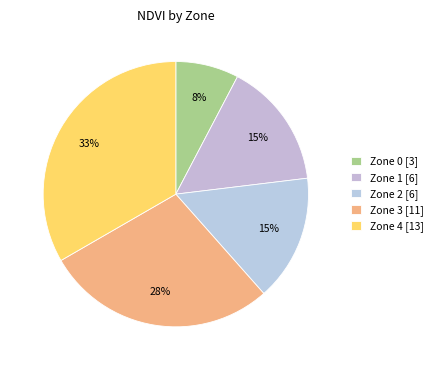

What percentage is the Zone 4 slice, to the nearest percent?

33%